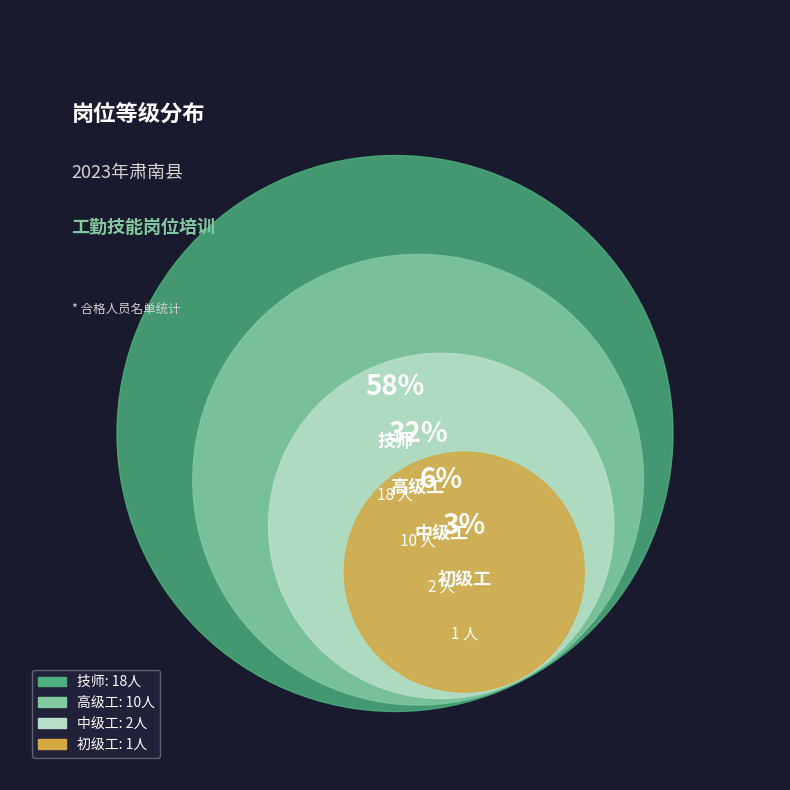

What is the change in value from 技师 to 中级工?

-16